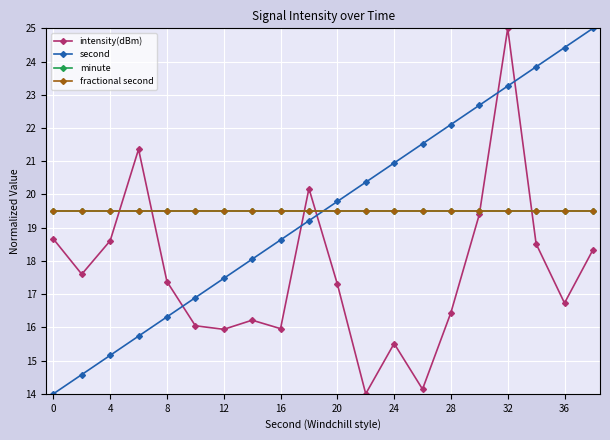

How many times do second and intensity(dBm) cross each other?

5